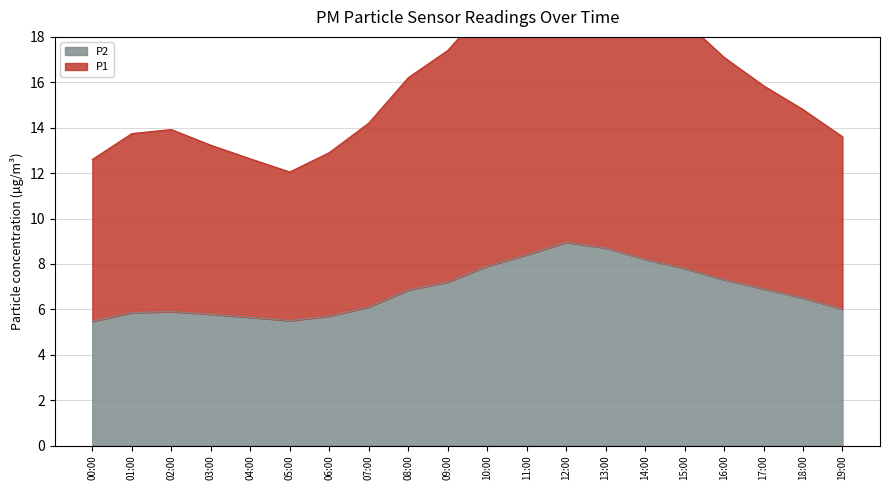

Where is the first local minimum for P2?

05:00